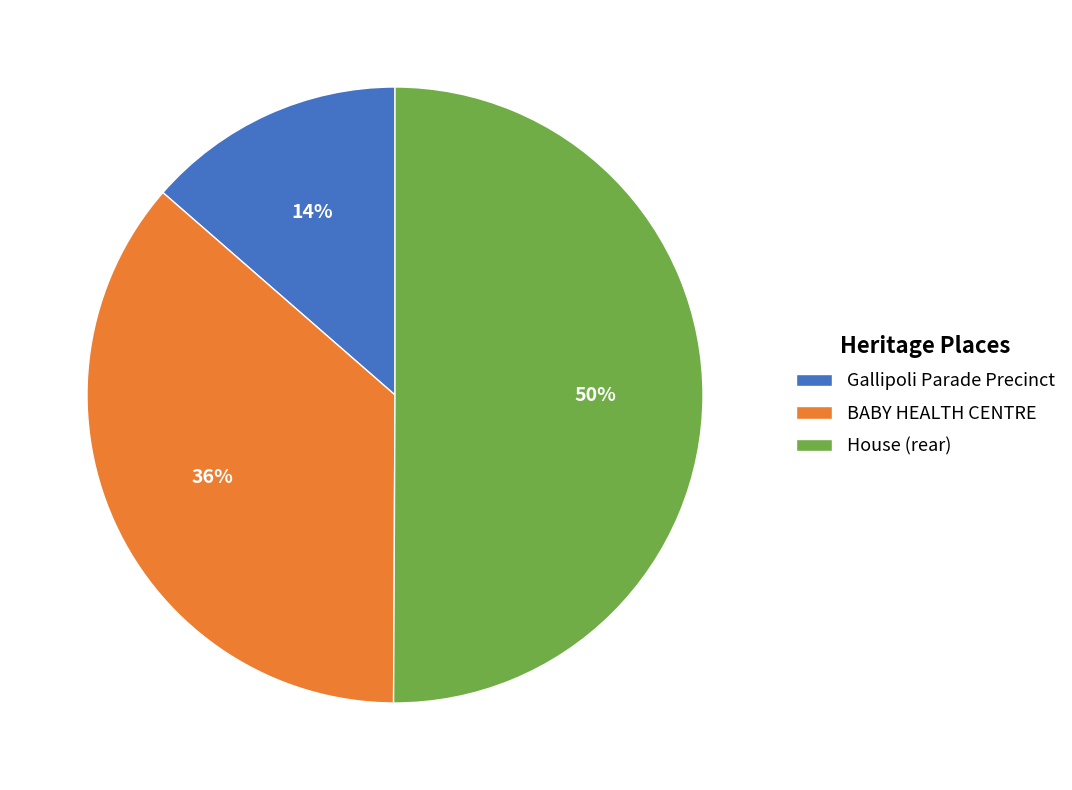

Is Gallipoli Parade Precinct the majority of the pie?

No